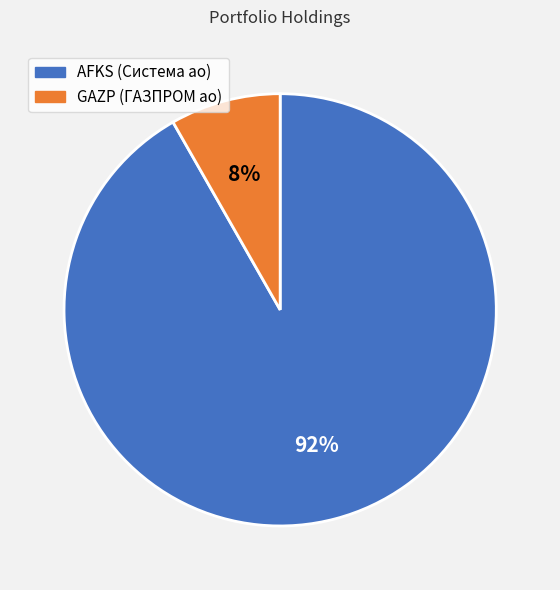

To the nearest percent, what is the average slice percentage?

50%